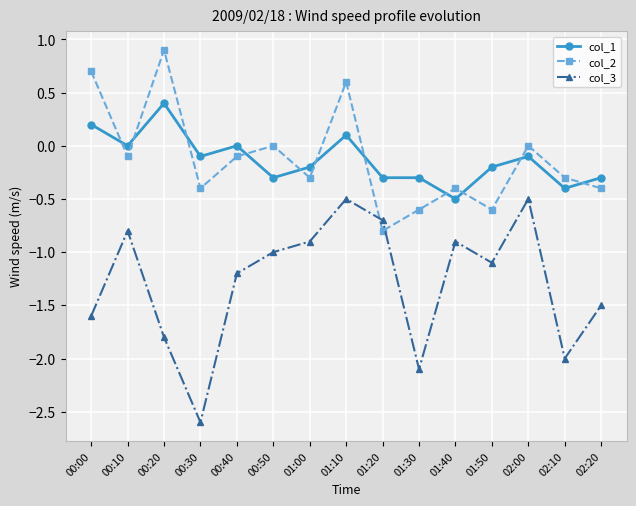

Rank the series by their maximum value, from lowest to highest.

col_3, col_1, col_2